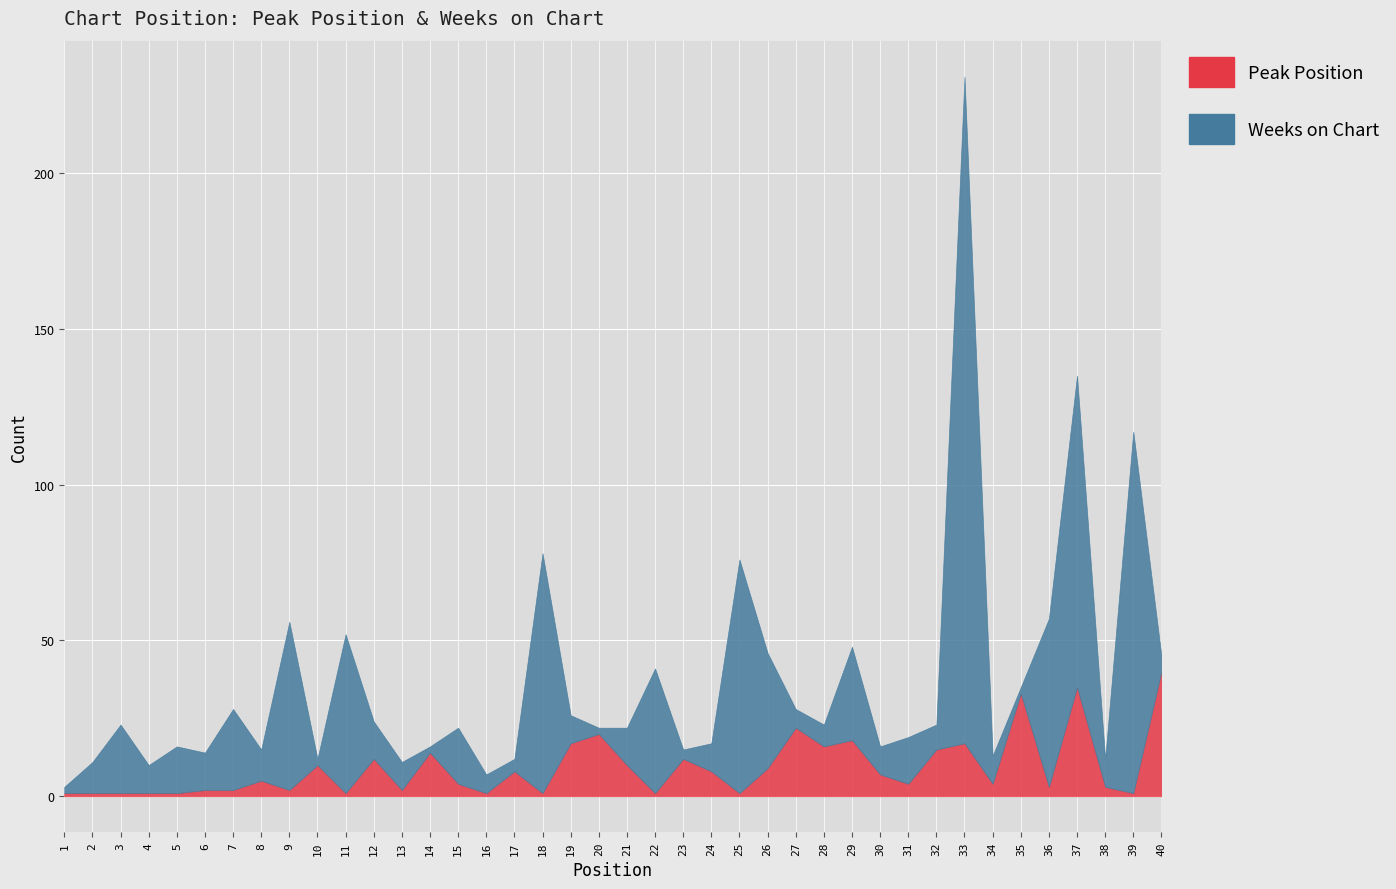

Is it true that Weeks on Chart equals 10 at 8?

True